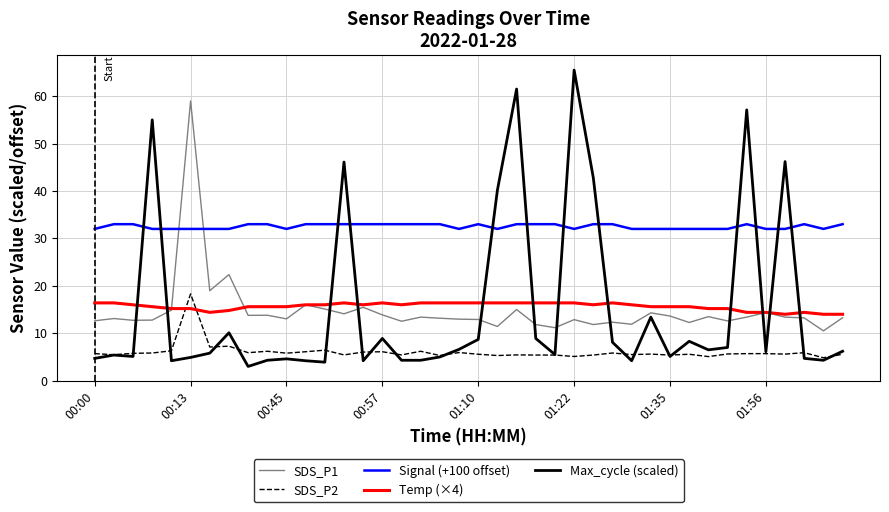

Which series has the widest spread of values?

Max_cycle (scaled)